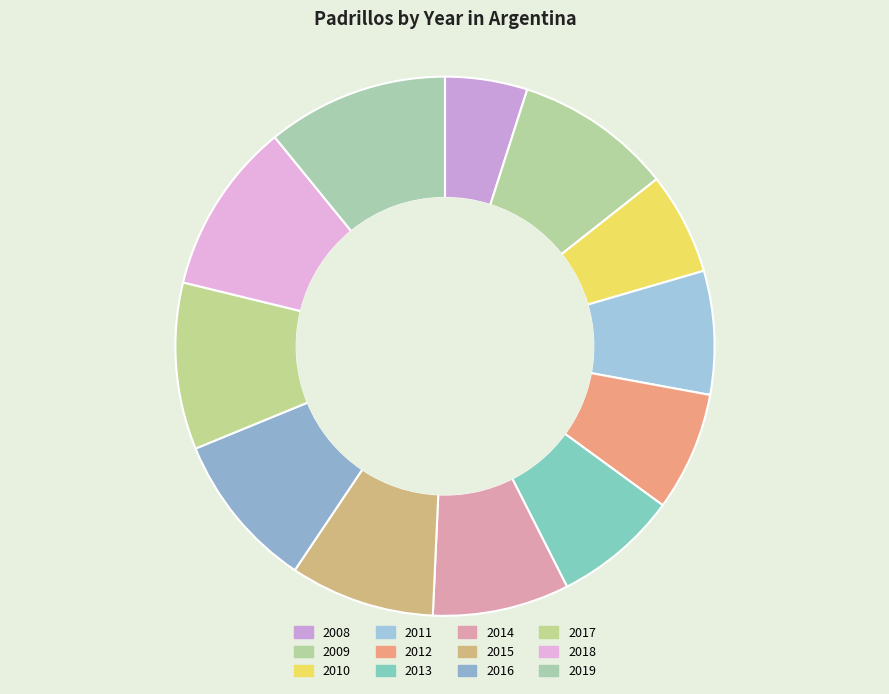

Is there a majority slice in this chart?

No